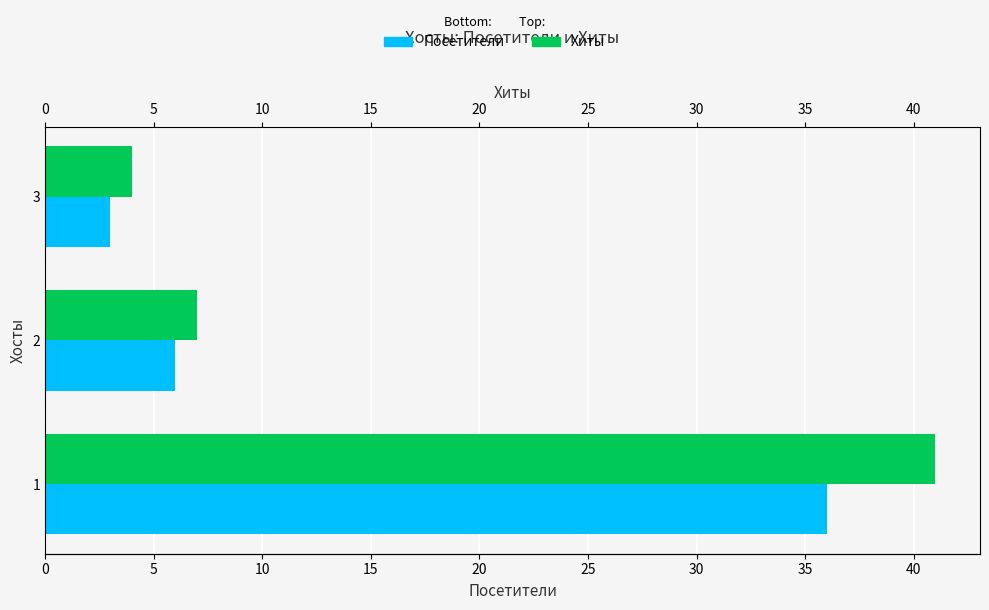

What is the sum of all Хиты values?

52